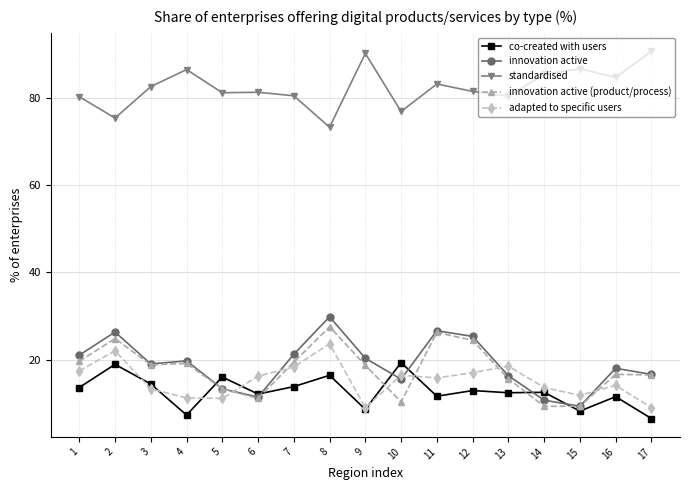

How many distinct data groups are displayed?

5